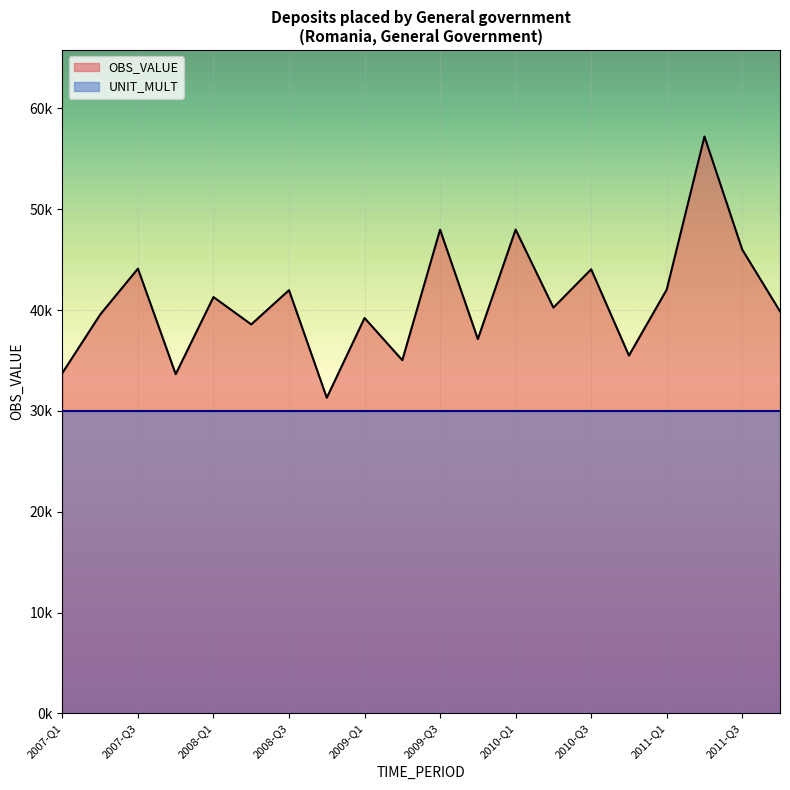

At which category does the chart reach its minimum across all series?

2008-Q4